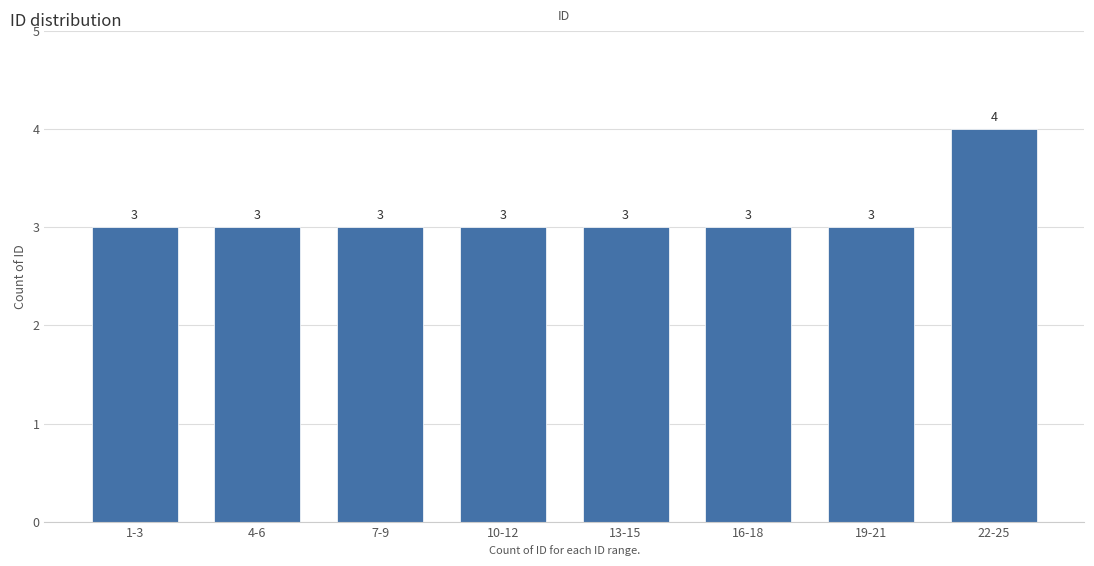

Reading right to left, extract all data points from this chart.

22-25=4	19-21=3	16-18=3	13-15=3	10-12=3	7-9=3	4-6=3	1-3=3